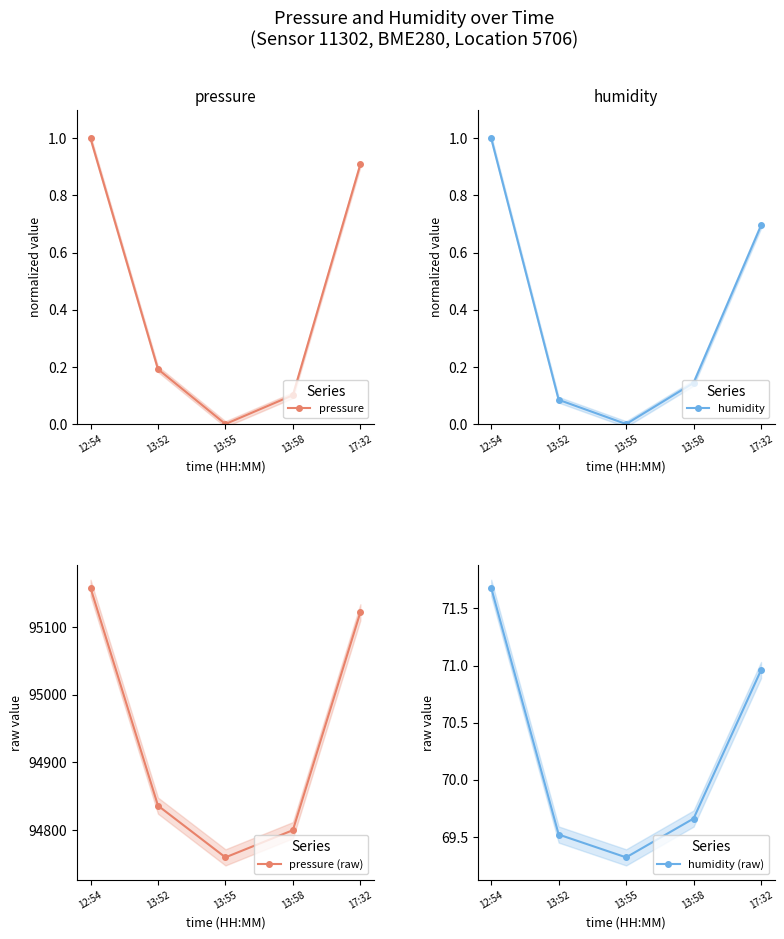

At which category is the sum across all series the highest?

12:54